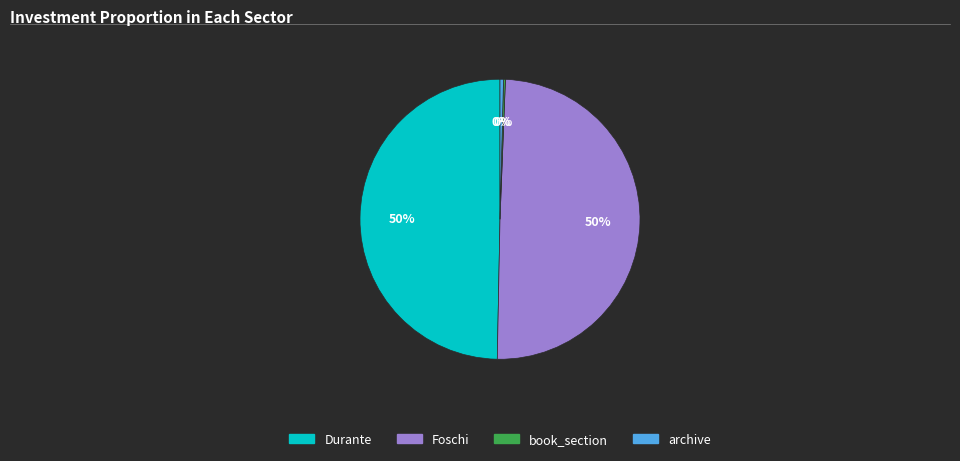

Is Durante the majority of the pie?

No